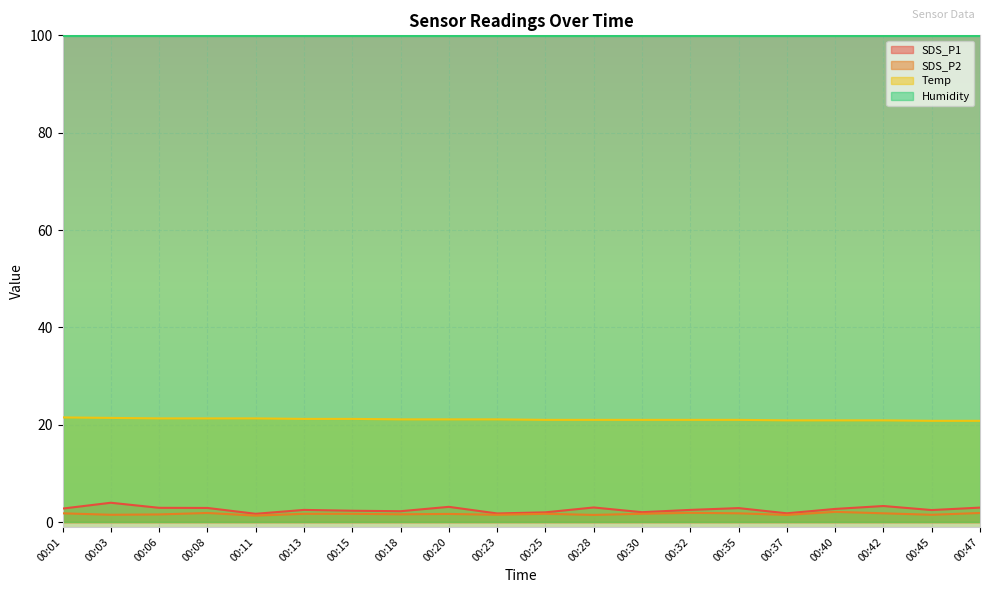

What is the difference between the SDS_P1 values at 00:23 and 00:42?

1.5